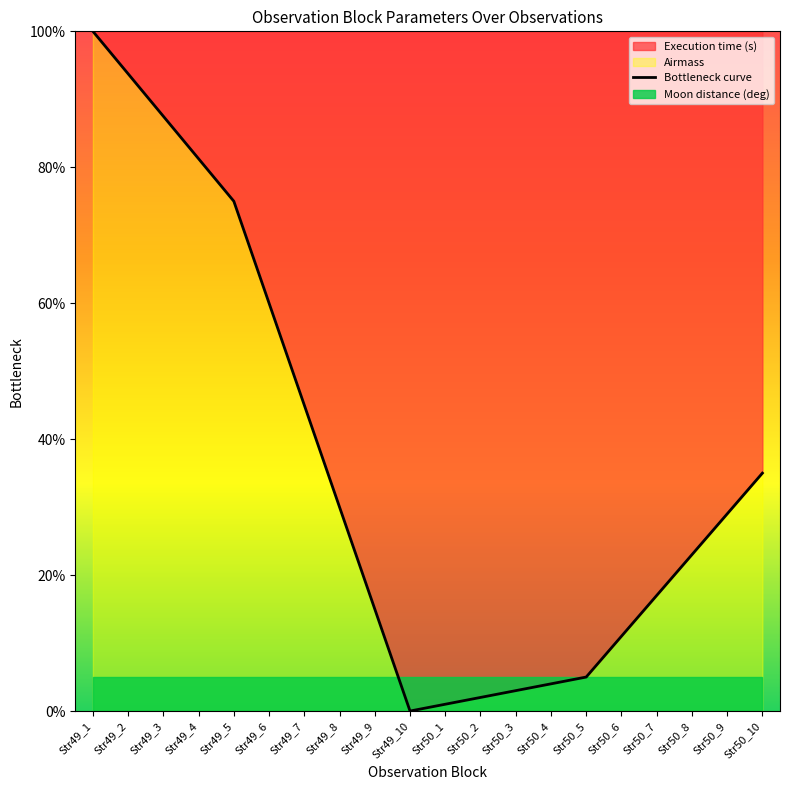

What is the label of the 10th point from the left?

Str49_10